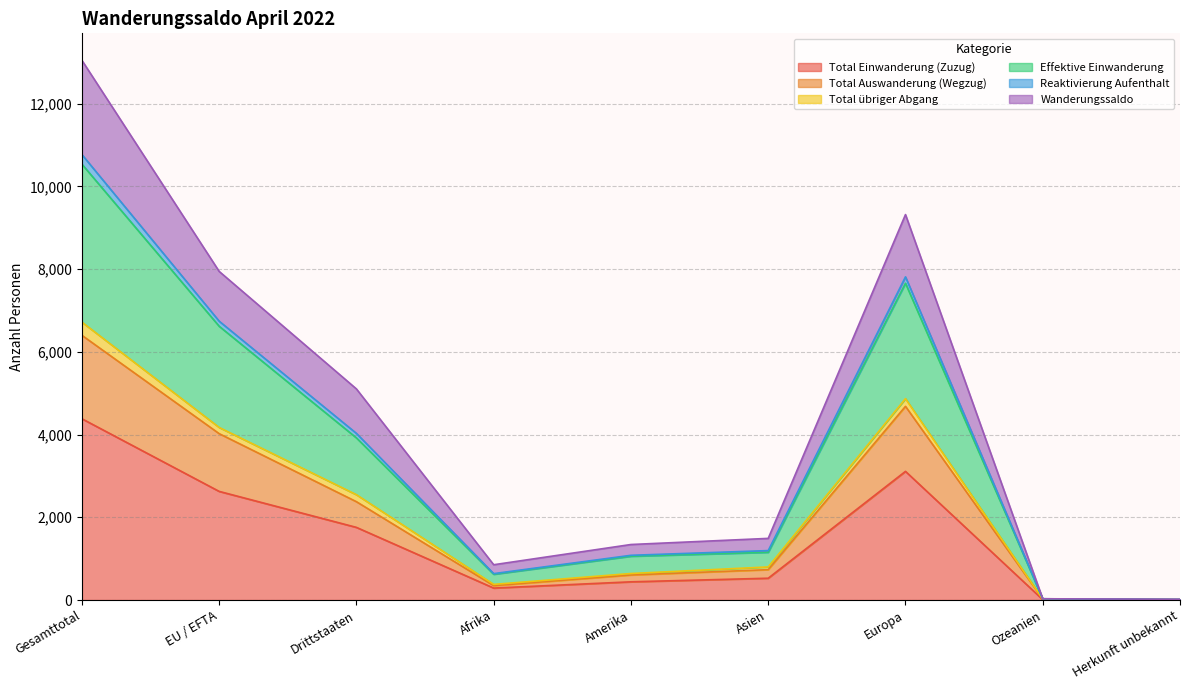

True or false: Total Einwanderung (Zuzug) has a value of 3110 at Europa.

True